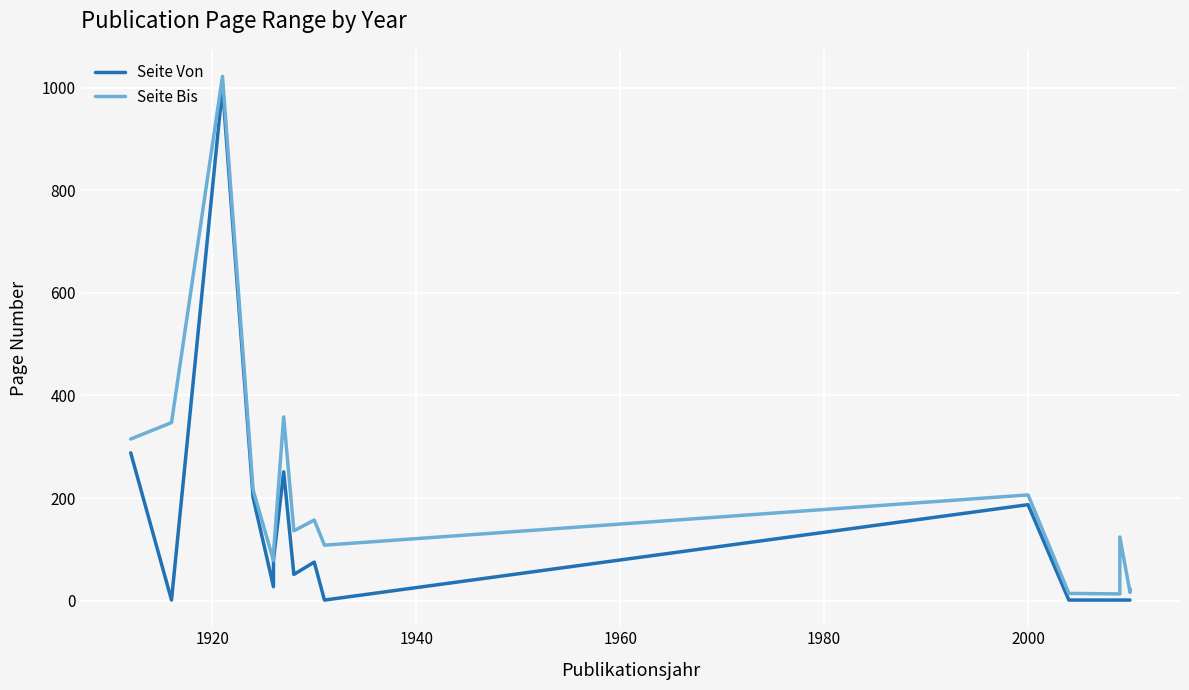

True or false: Seite Bis and Seite Von intersect in this chart.

False